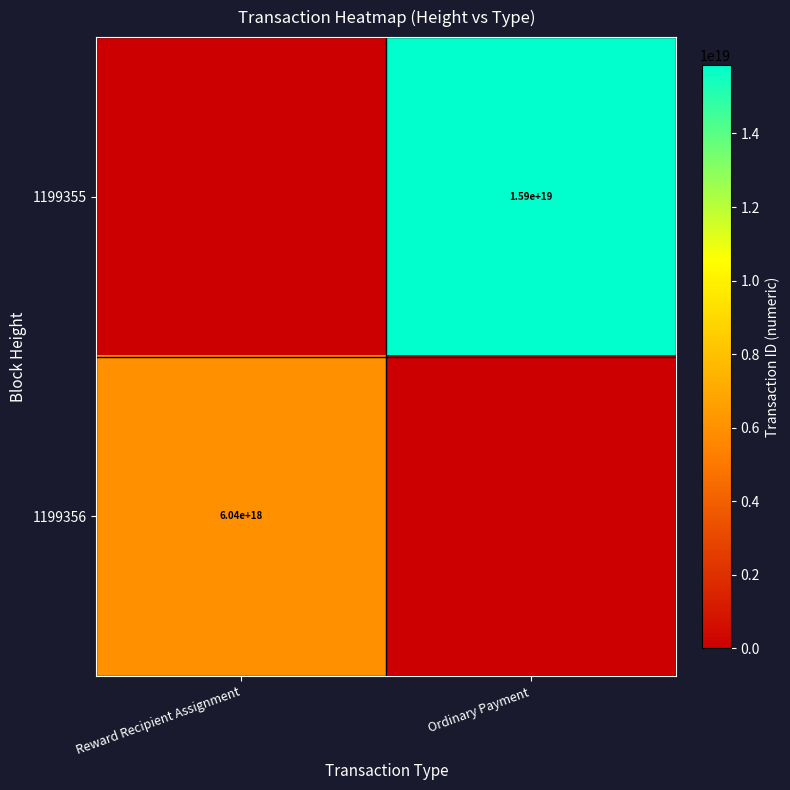

What is the total value across all series at Ordinary Payment?

15863423073845927936